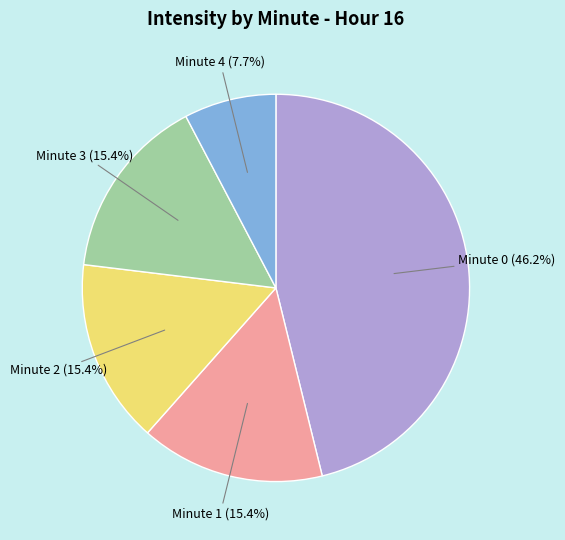

Is there any slice that represents more than half of the pie?

No